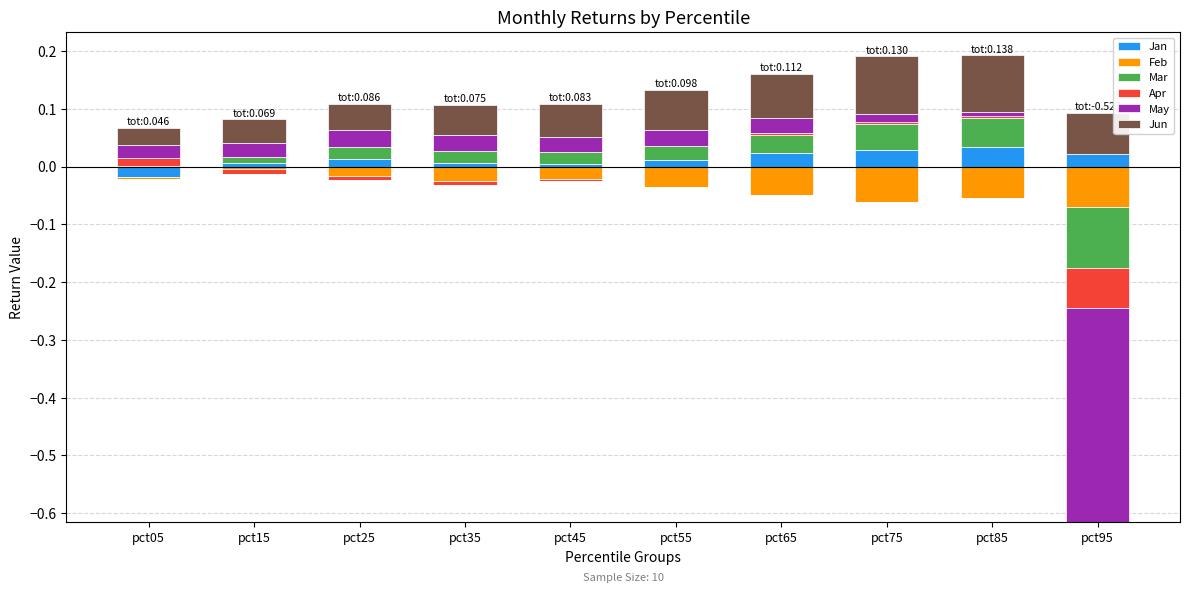

True or false: Apr has a value of 0.0 at pct75.

False